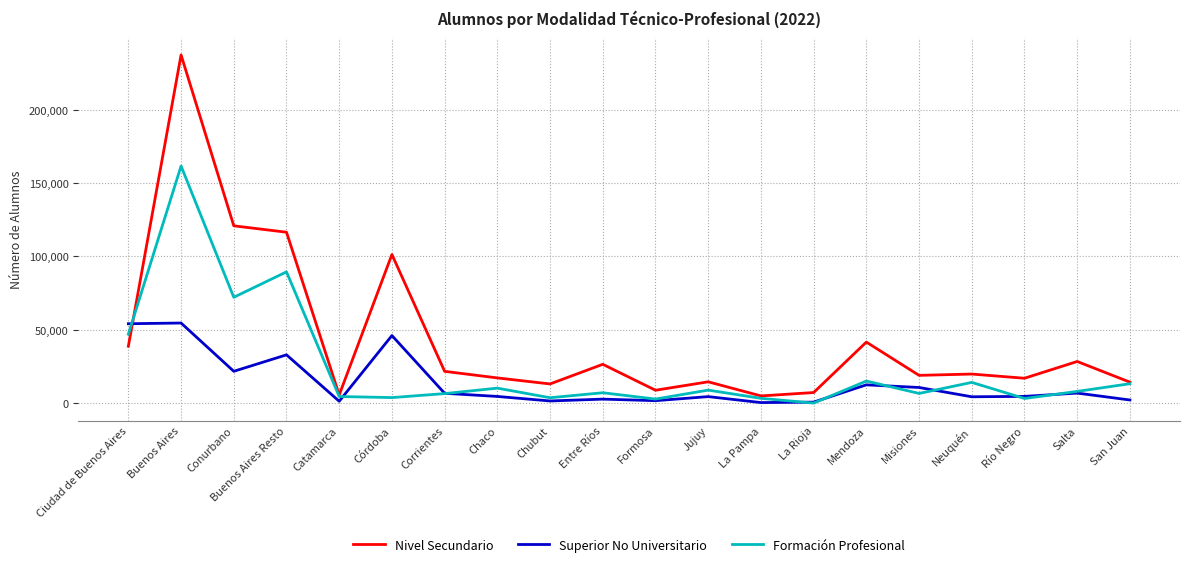

Does the chart display data point markers on the line(s)?

No